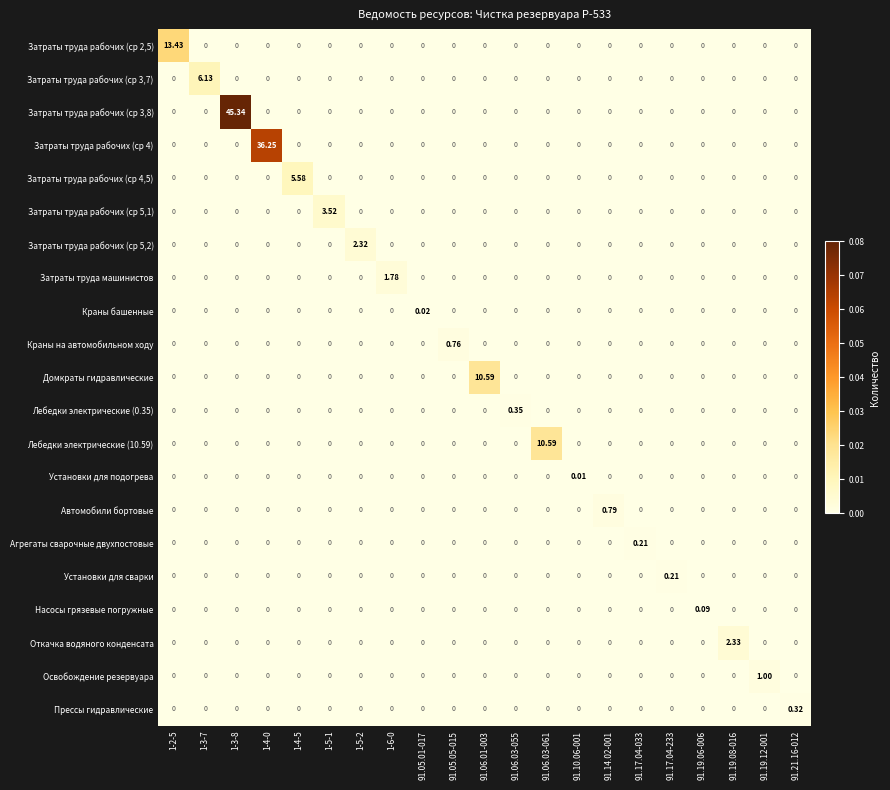

At which category is the sum across all series the highest?

1-3-8